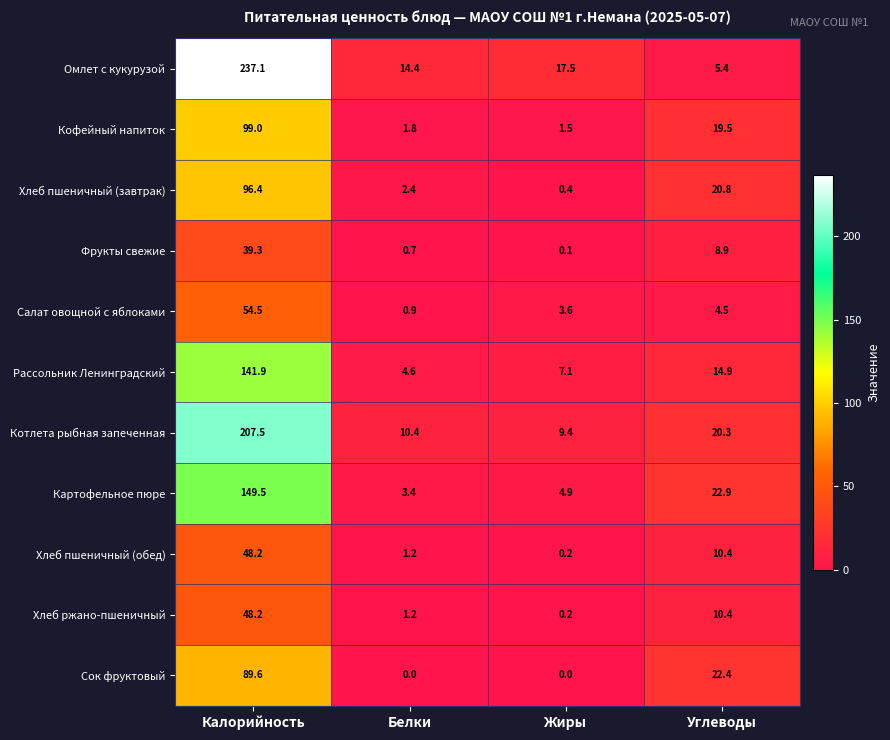

Rank the categories by Салат овощной с яблоками value from lowest to highest.

Белки, Жиры, Углеводы, Калорийность